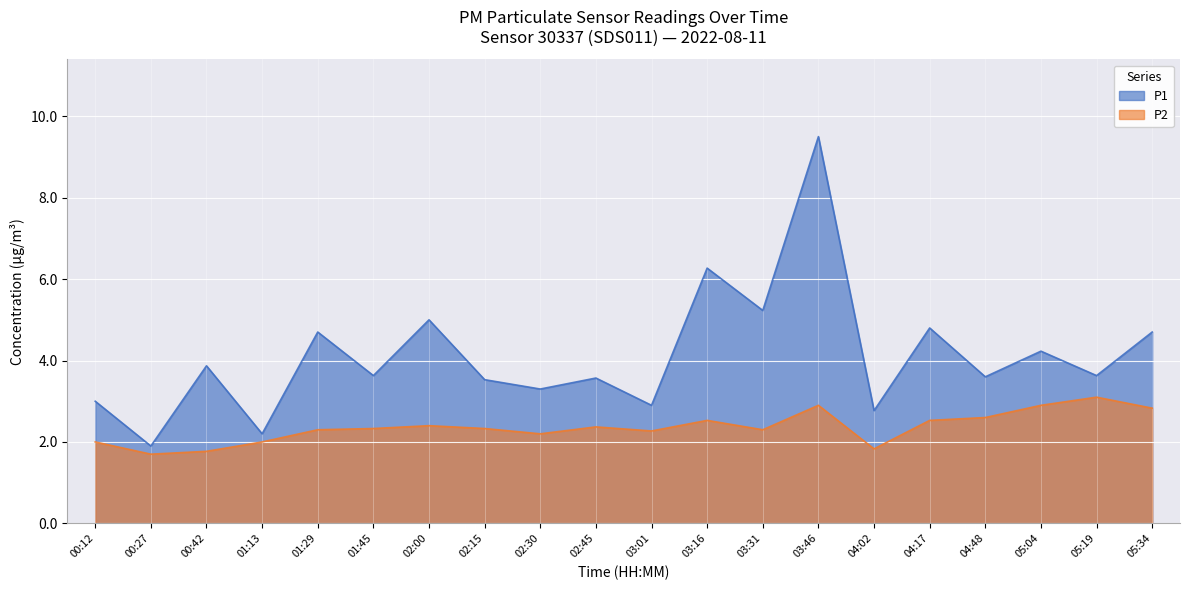

Is the value of P1 at 01:29 greater than the value of P2 at 01:29?

Yes